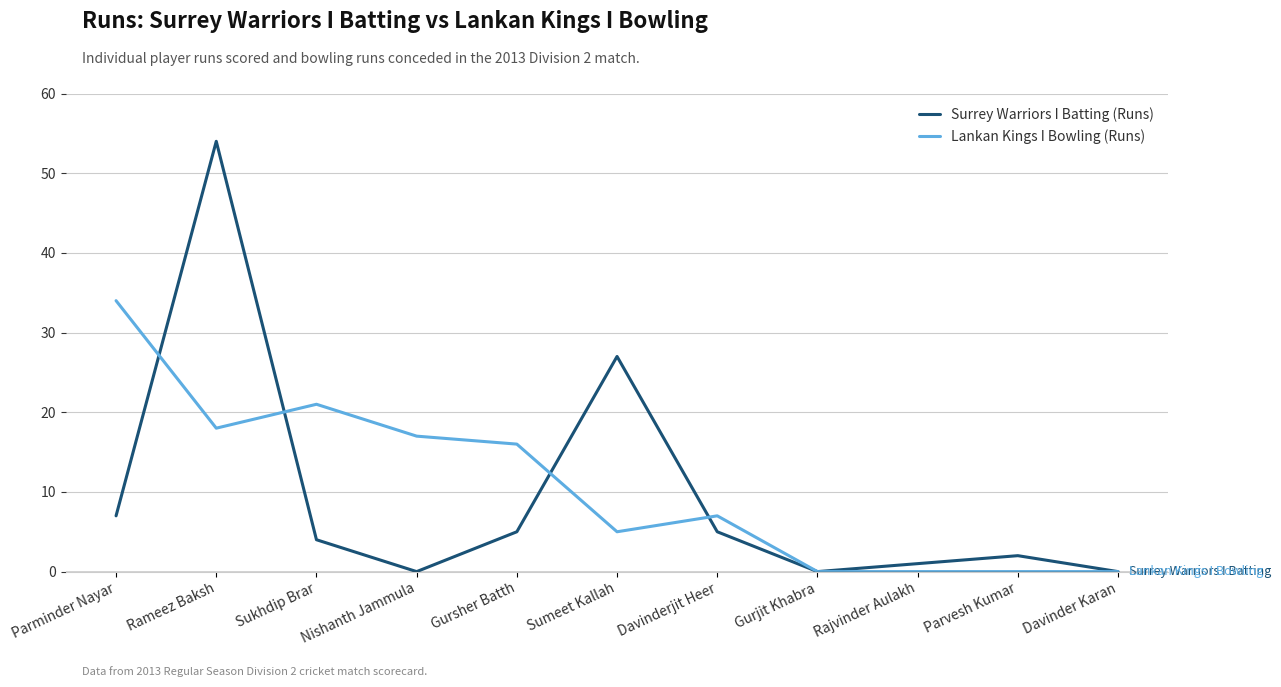

In Surrey Warriors I Batting (Runs), how many points are lower than both neighbors (excluding endpoints)?

2